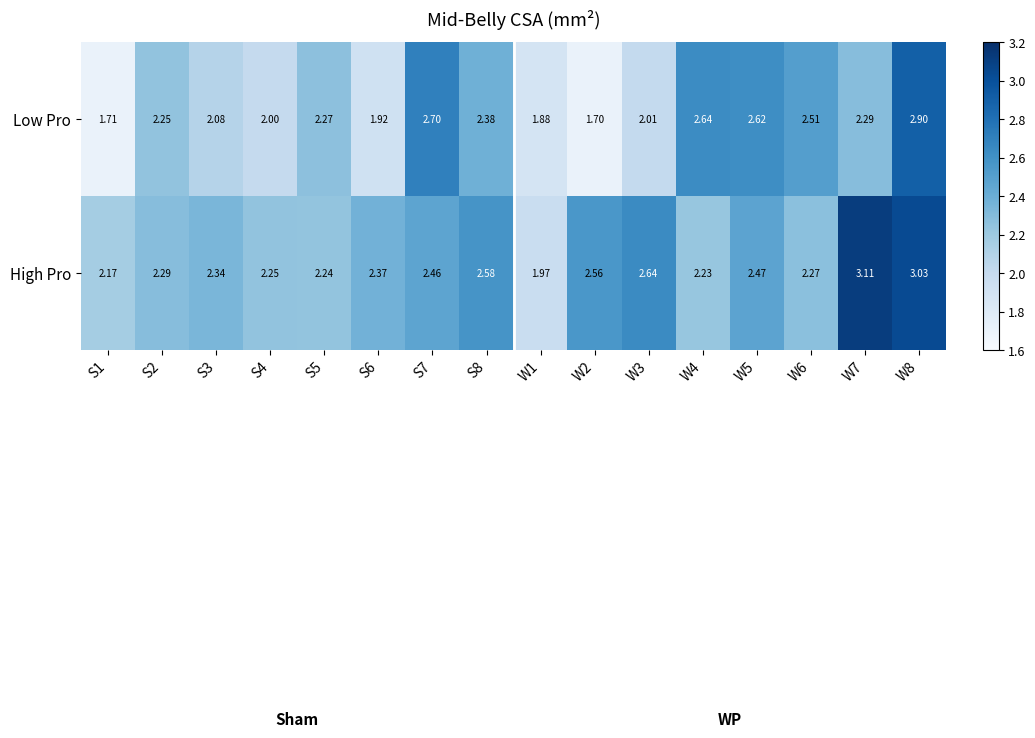

Which series has the largest range (max minus min)?

Low Pro